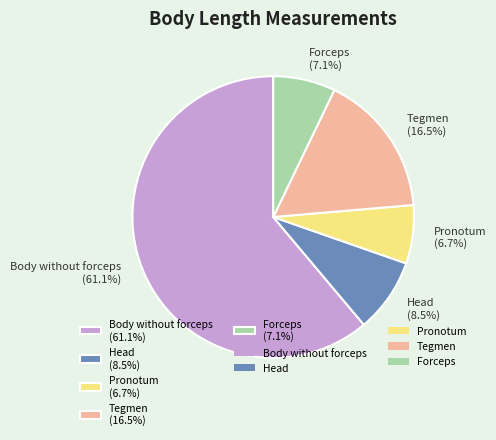

Approximately how many times larger is the value at Forceps compared to Pronotum?

1.1